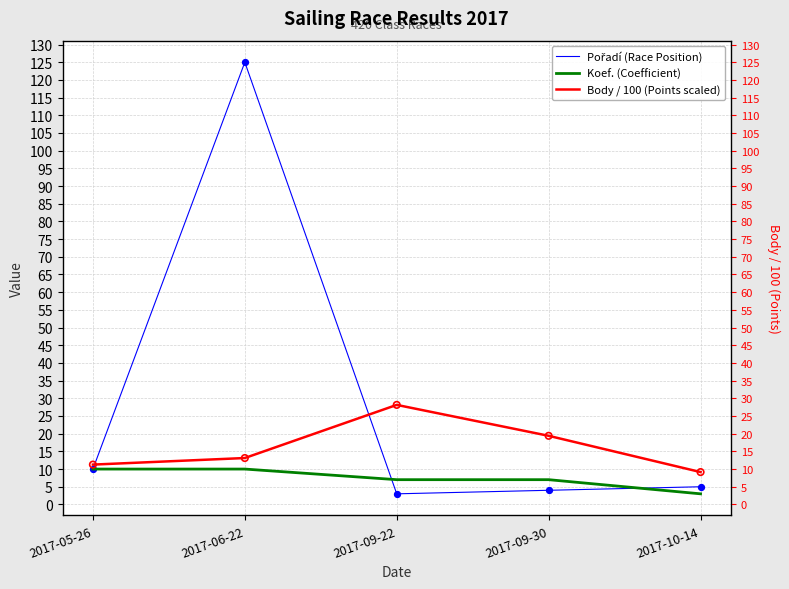

Which series has the largest total across all categories?

Pořadí (Race Position)